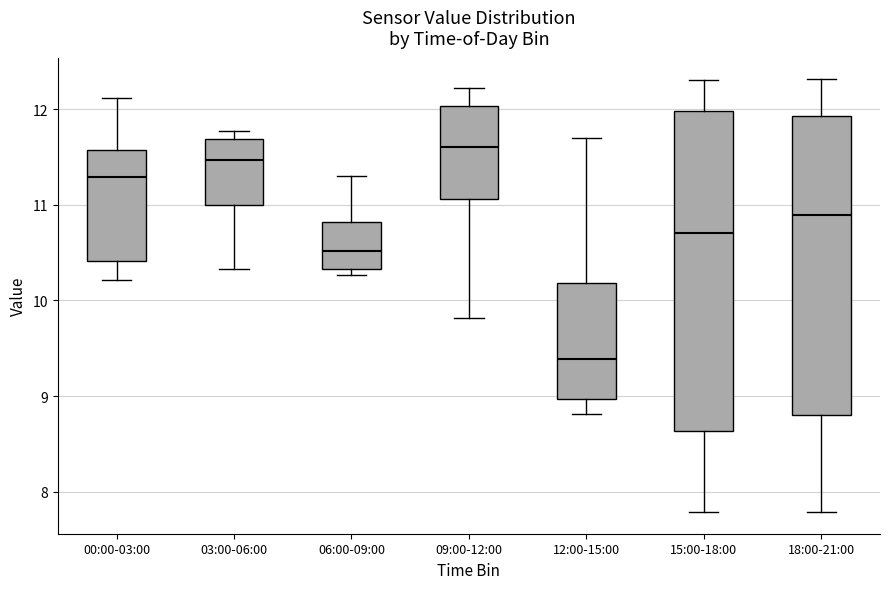

Reading left to right, read every box against the y-axis: the position of its median line, the range the box covers, and the ends of its whiskers. The values are not printed on the chart, so give them approximately, as read against the axis.

00:00-03:00: median 11.3, box 10.4 to 11.6, whiskers 10.2 to 12.1
03:00-06:00: median 11.5, box 11.0 to 11.7, whiskers 10.3 to 11.8
06:00-09:00: median 10.5, box 10.3 to 10.8, whiskers 10.3 (just below the box's lower edge) to 11.3
09:00-12:00: median 11.6, box 11.1 to 12.0, whiskers 9.8 to 12.2
12:00-15:00: median 9.4, box 9.0 to 10.2, whiskers 8.8 to 11.7
15:00-18:00: median 10.7, box 8.6 to 12.0, whiskers 7.8 to 12.3
18:00-21:00: median 10.9, box 8.8 to 11.9, whiskers 7.8 to 12.3